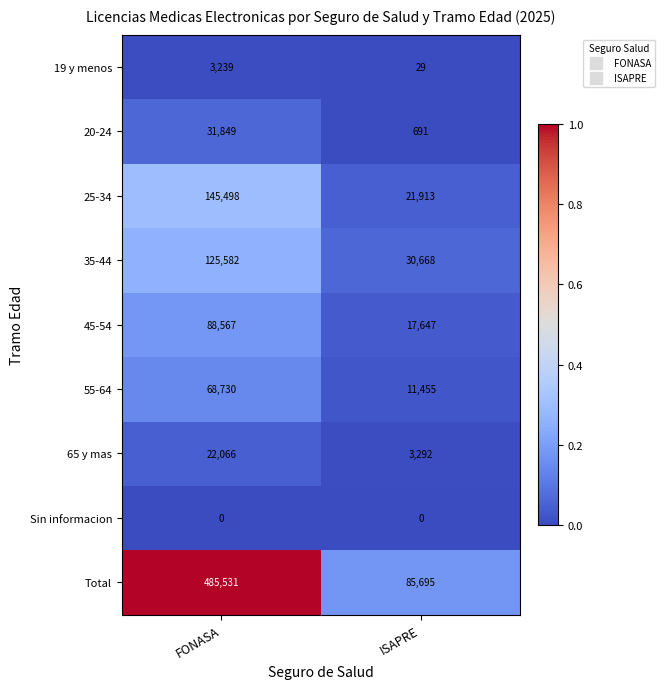

Is it true that 65 y mas equals 22066 at FONASA?

True